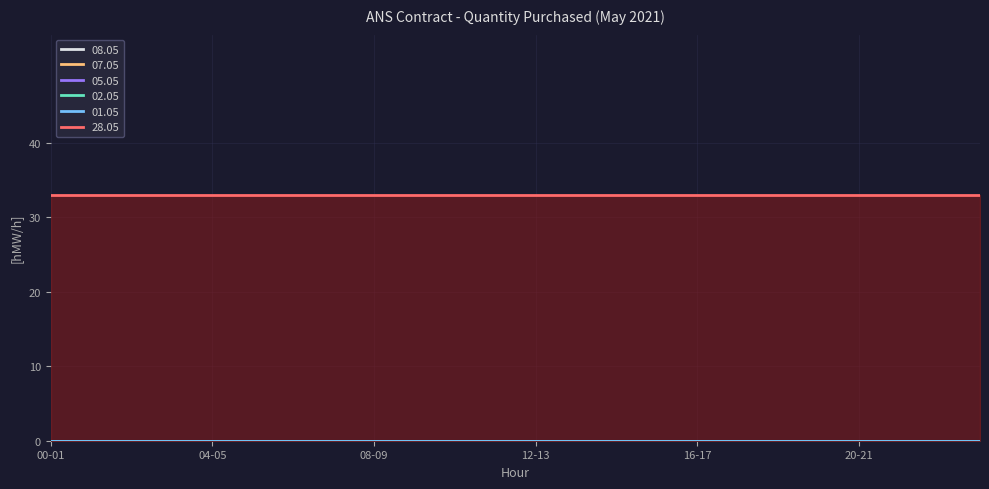

How many lines are shown in the chart?

6